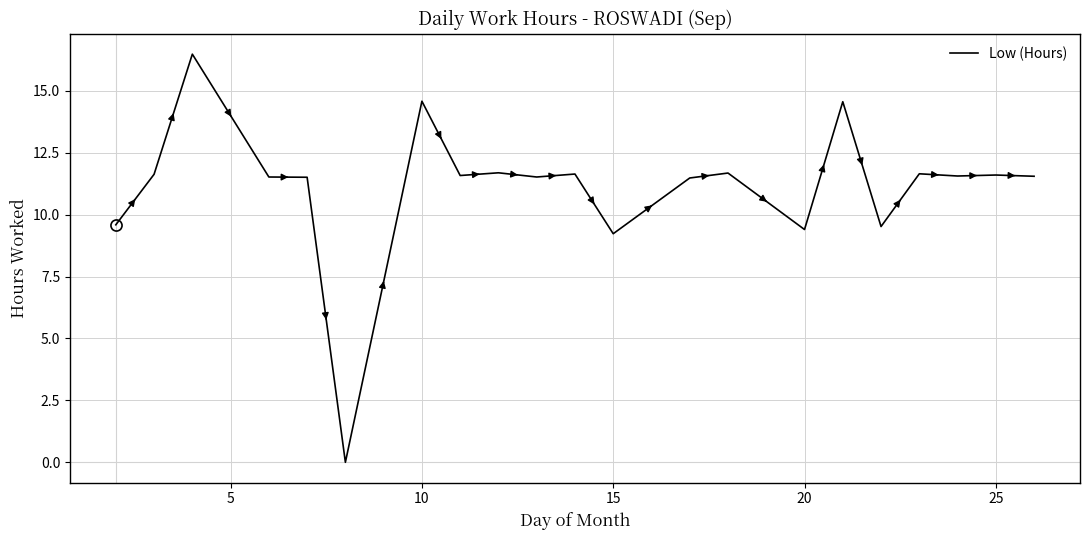

What is the difference between the maximum and minimum values?

16.5